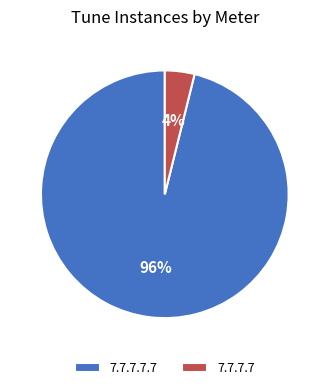

Which has a higher value, 7.7.7.7.7 or 7.7.7.7?

7.7.7.7.7